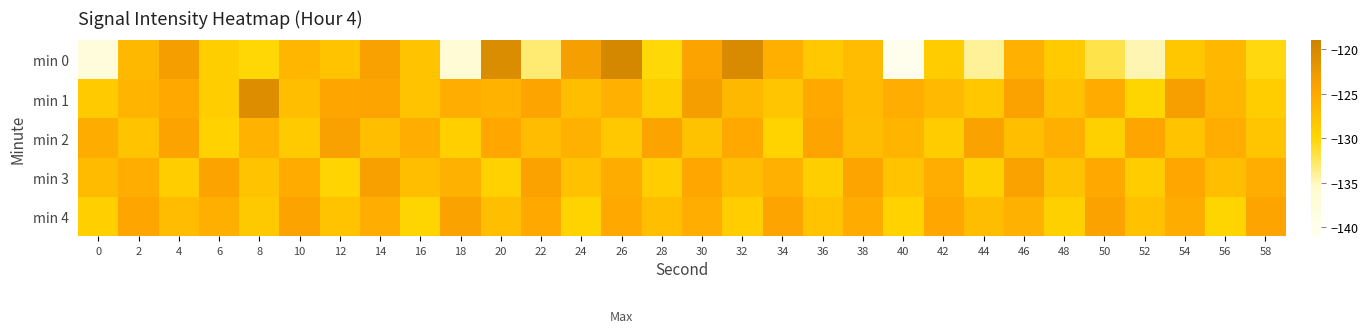

Between 56 and 12, which is larger?

56